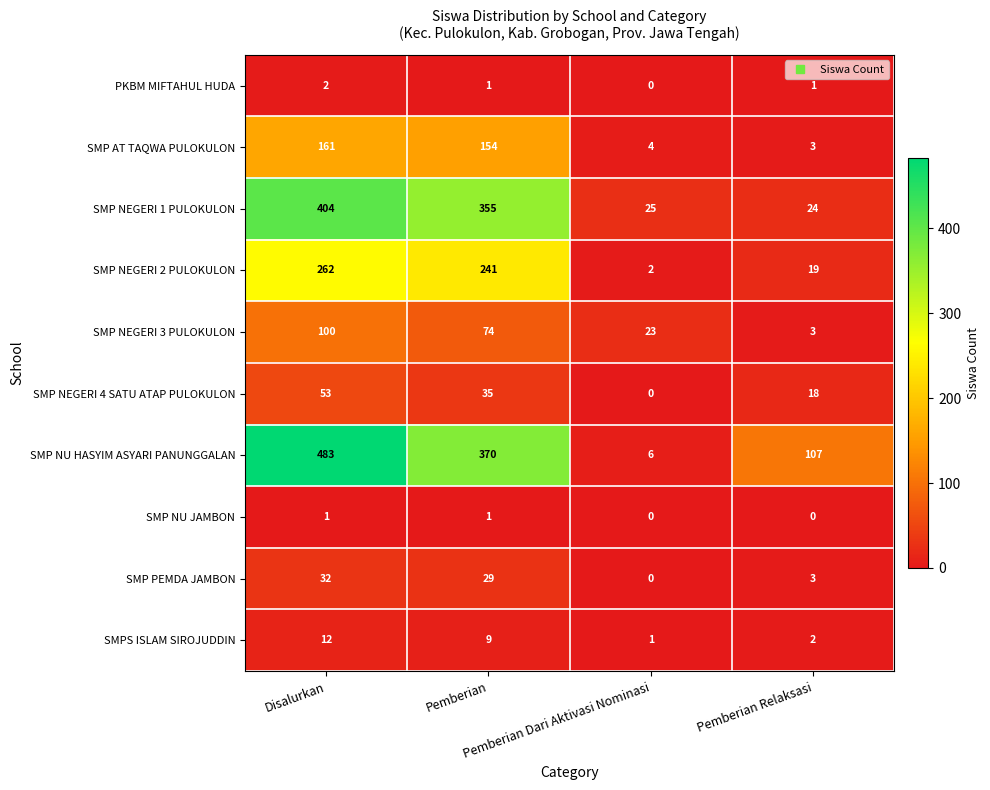

Between Disalurkan and Pemberian Relaksasi, which series saw the biggest shift?

SMP NEGERI 1 PULOKULON